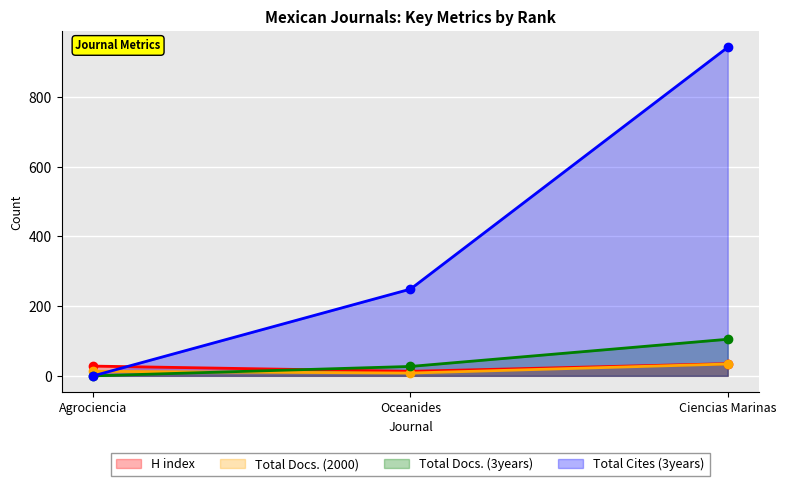

What is the average value of the Total Docs. (2000) series?

18